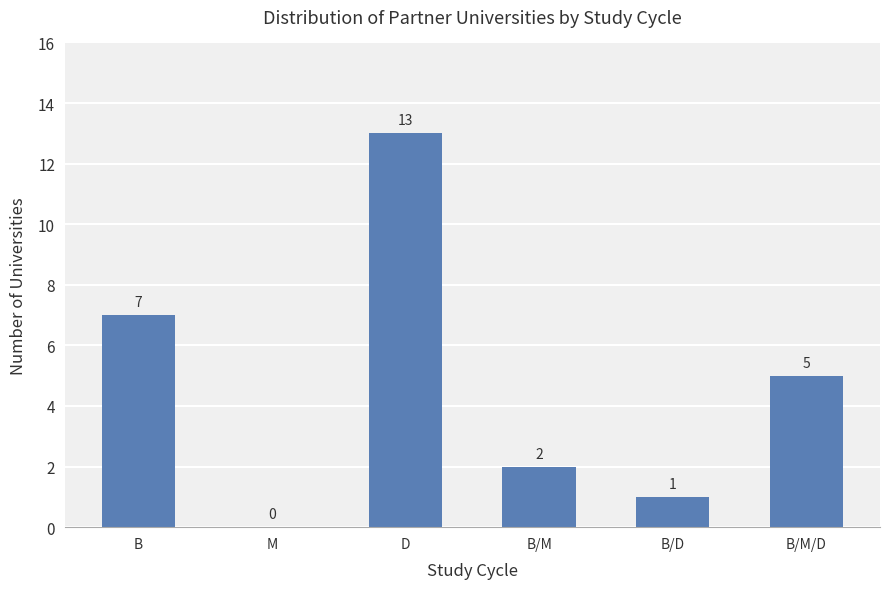

Reading left to right, list all the values displayed in this chart.

7	0	13	2	1	5